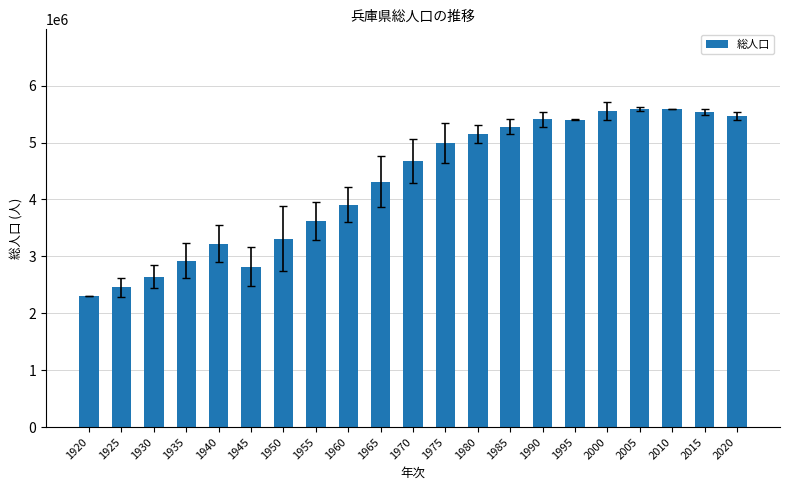

The value at 2015 is 9513821. True or false?

False